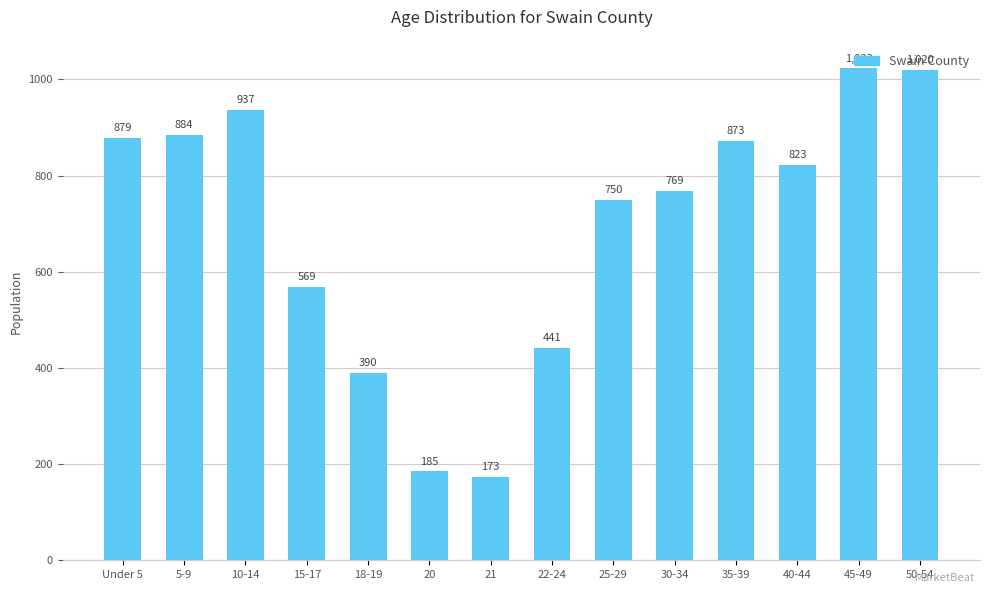

Reading left to right, list all the values displayed in this chart.

879	884	937	569	390	185	173	441	750	769	873	823	1023	1020